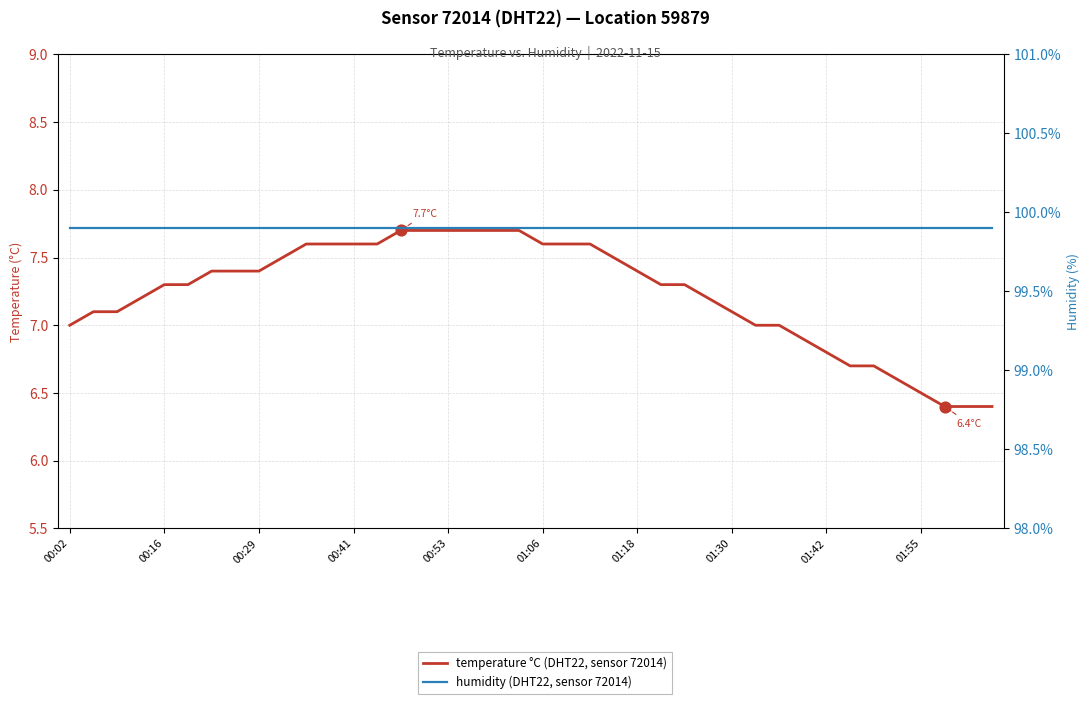

Is the value of temperature °C (DHT22, sensor 72014) at 29 greater than the value of humidity (DHT22, sensor 72014) at 19?

No